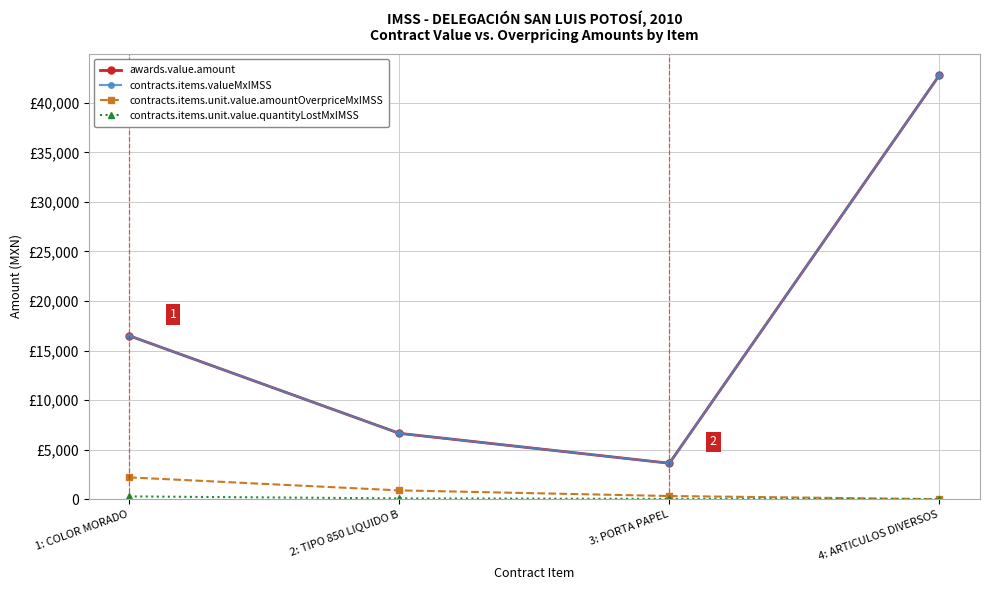

Reading left to right, list all the values displayed in this chart.

awards.value.amount: 16495.2	6643.3	3624.1	42809.1
contracts.items.valueMxIMSS: 16495.2	6643.3	3624.1	42809.1
contracts.items.unit.value.amountOverpriceMxIMSS: 2196.3	884.2	315.0	0.0
contracts.items.unit.value.quantityLostMxIMSS: 276.5	76.5	24.2	0.0